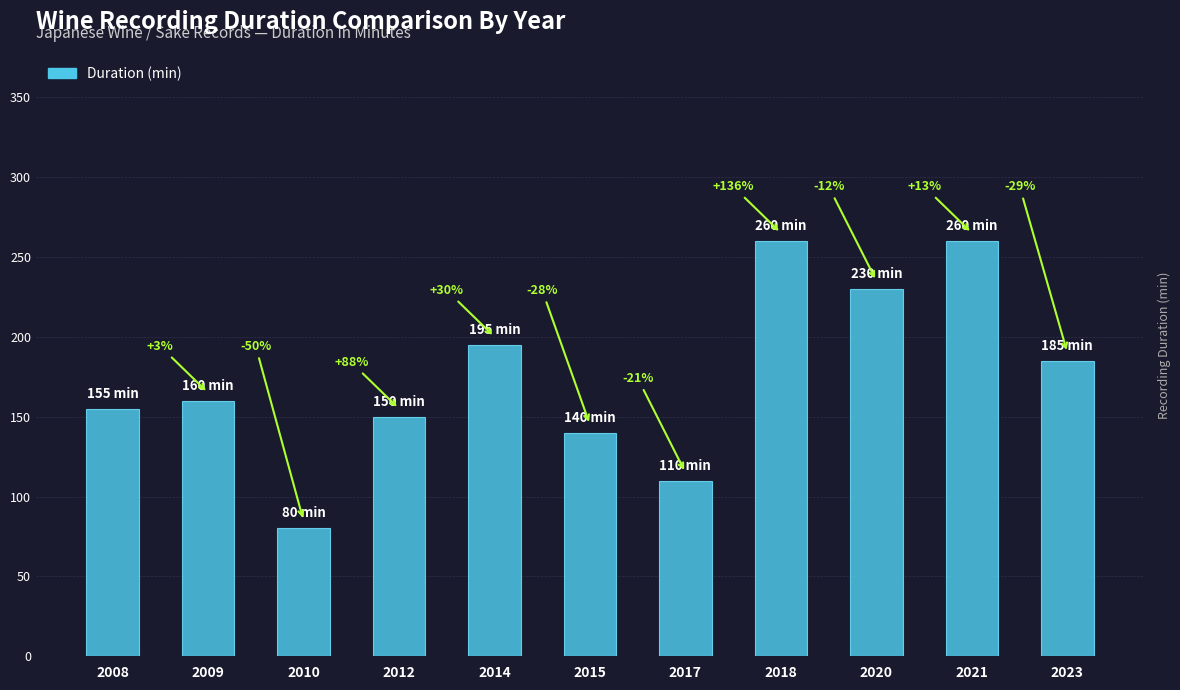

Rank the categories by value from lowest to highest.

2010, 2017, 2015, 2012, 2008, 2009, 2023, 2014, 2020, 2018, 2021